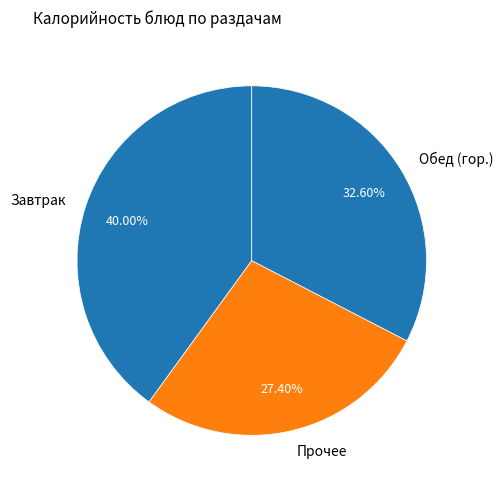

How many segments does this pie chart have?

3